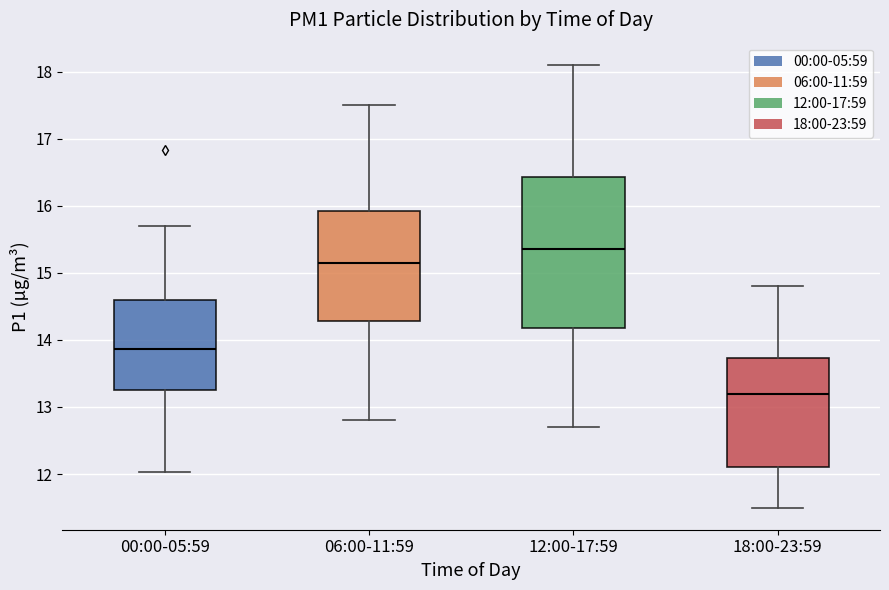

Reading left to right, transcribe this box plot: for each box, give where its median line is, the range the box spans, and where its two whiskers end, as read against the y-axis. The values are not printed on the chart, so give them approximately, as read against the axis.

00:00-05:59: median 13.9, box 13.3 to 14.6, whiskers 12.0 to 15.7
06:00-11:59: median 15.2, box 14.3 to 15.9, whiskers 12.8 to 17.5
12:00-17:59: median 15.4, box 14.2 to 16.4, whiskers 12.7 to 18.1
18:00-23:59: median 13.2, box 12.1 to 13.7, whiskers 11.5 to 14.8